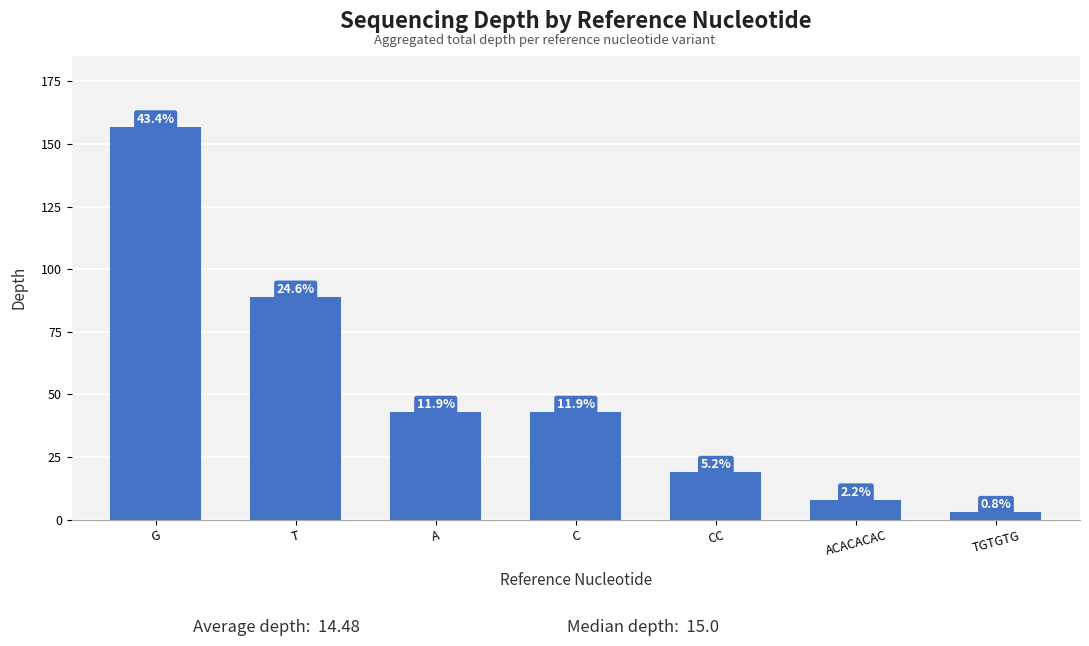

The chart shows a value of 8 at ACACACAC. True or false?

True